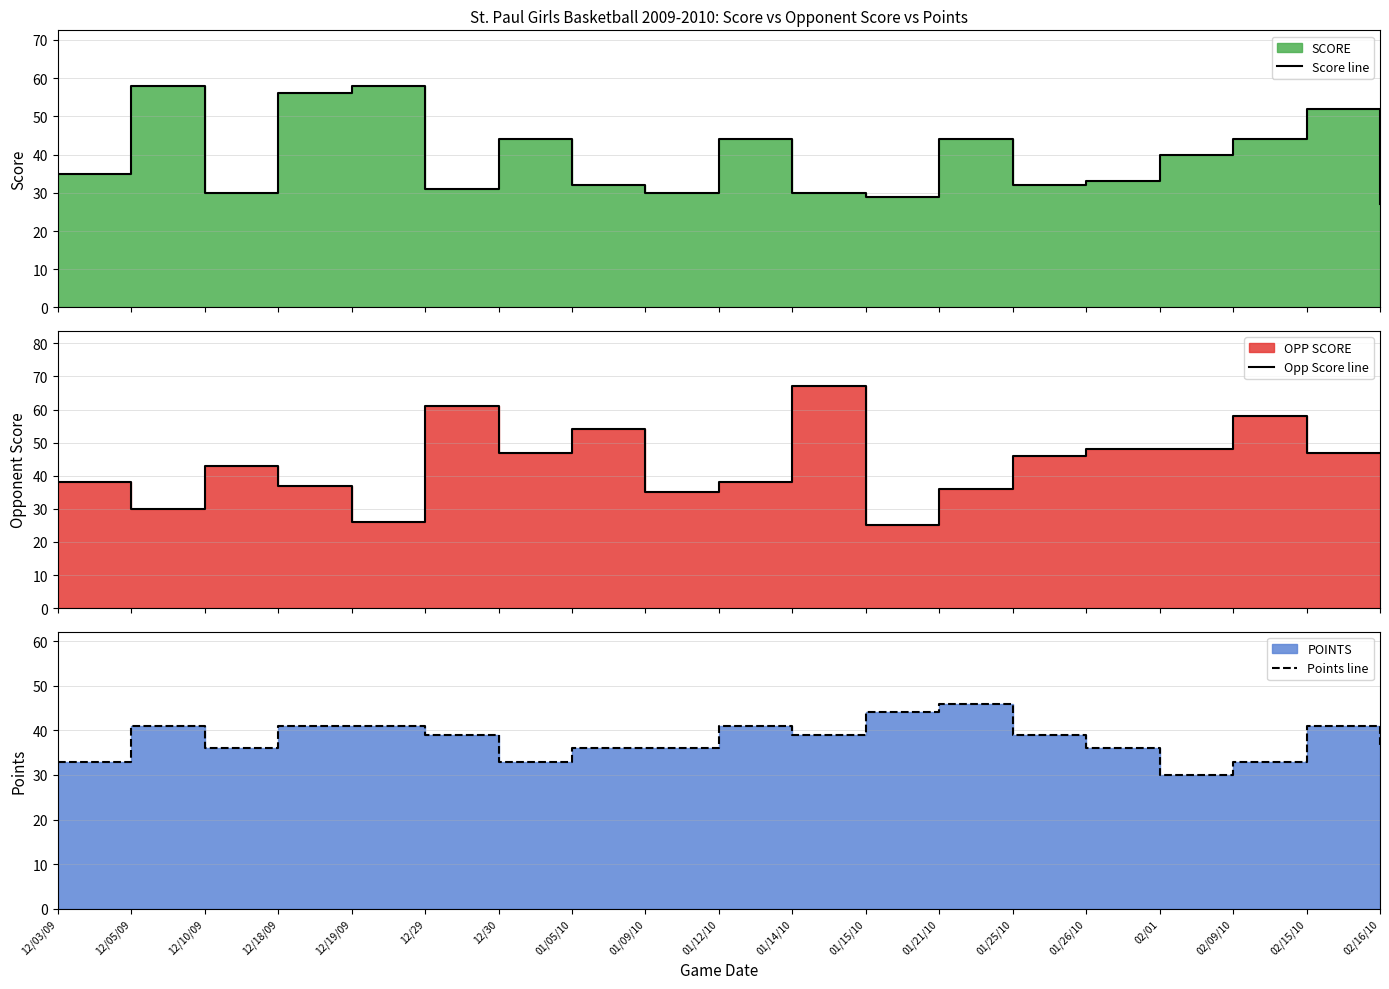

What are all the series names shown in the legend?

Score line, Opp Score line, Points line